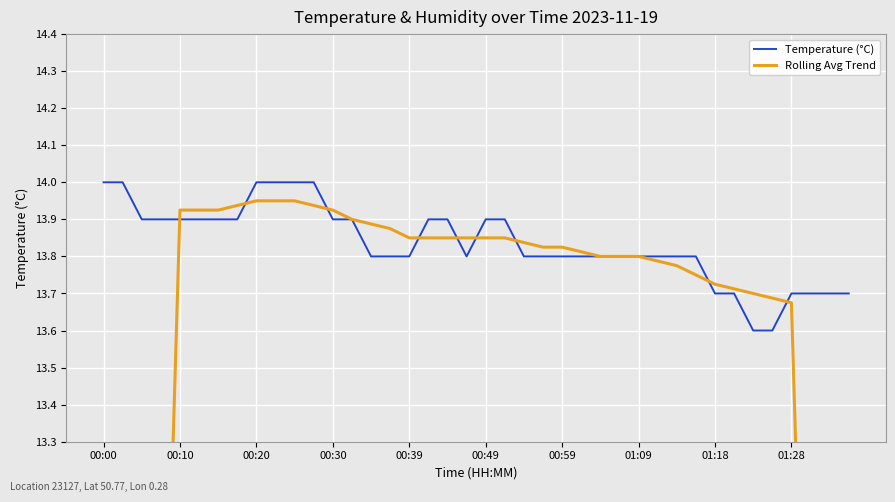

Is it true that Rolling Avg Trend equals 7.5 at 29?

False